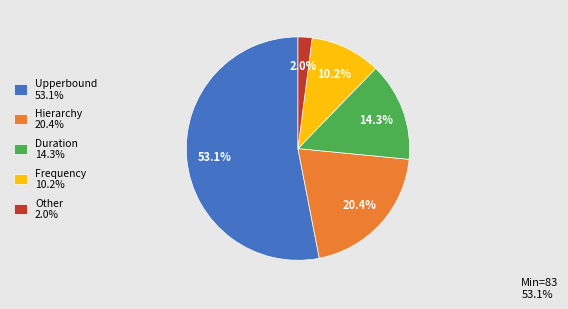

Rank the categories by value from highest to lowest.

Upperbound 53.1%, Hierarchy 20.4%, Duration 14.3%, Frequency 10.2%, Other 2.0%